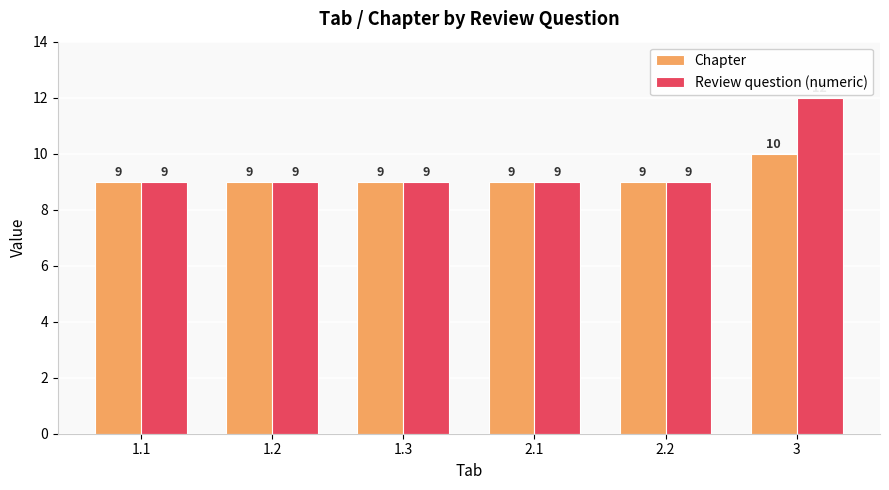

What is the average value of the Review question (numeric) series?

10